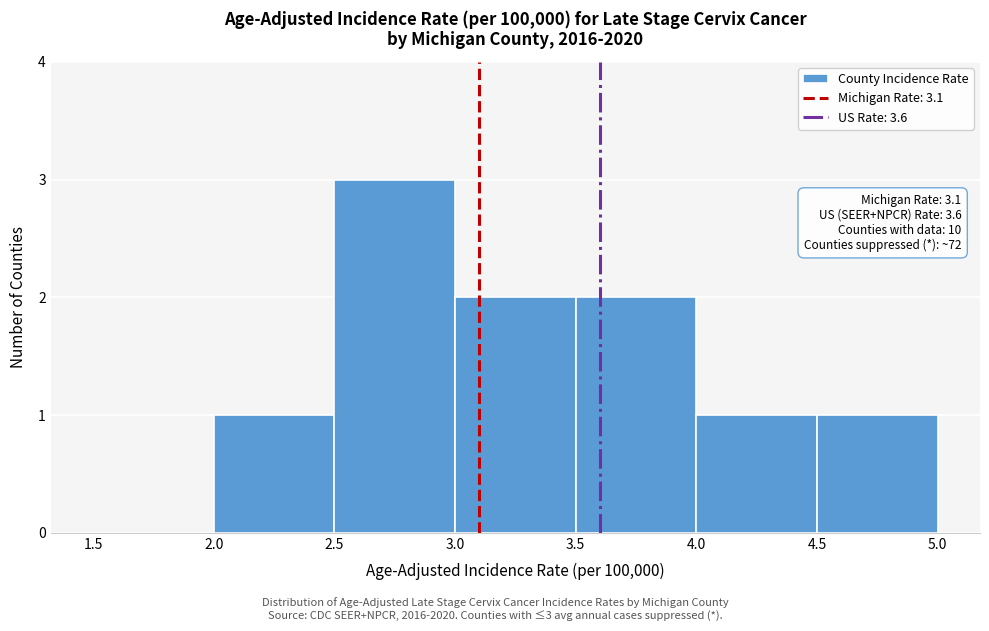

Over which range of the x-axis is the bar tallest?

2.5 to 3.0